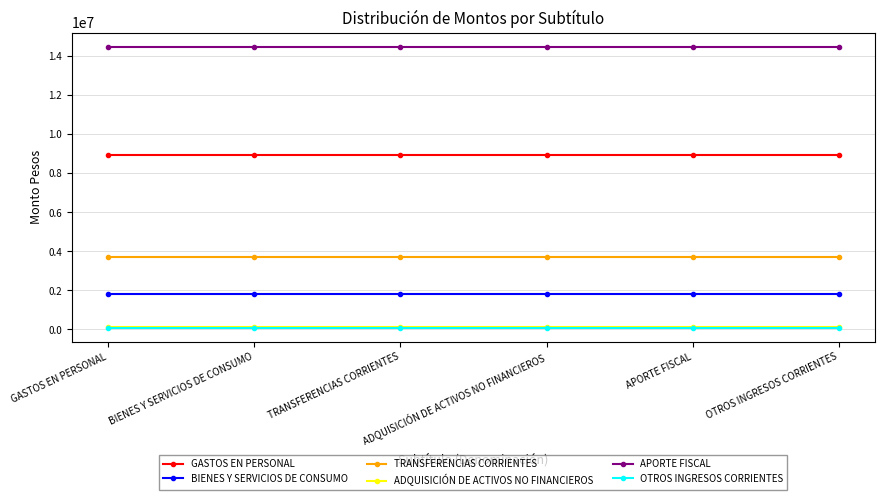

What is the total value across all series at OTROS INGRESOS CORRIENTES?

29170084